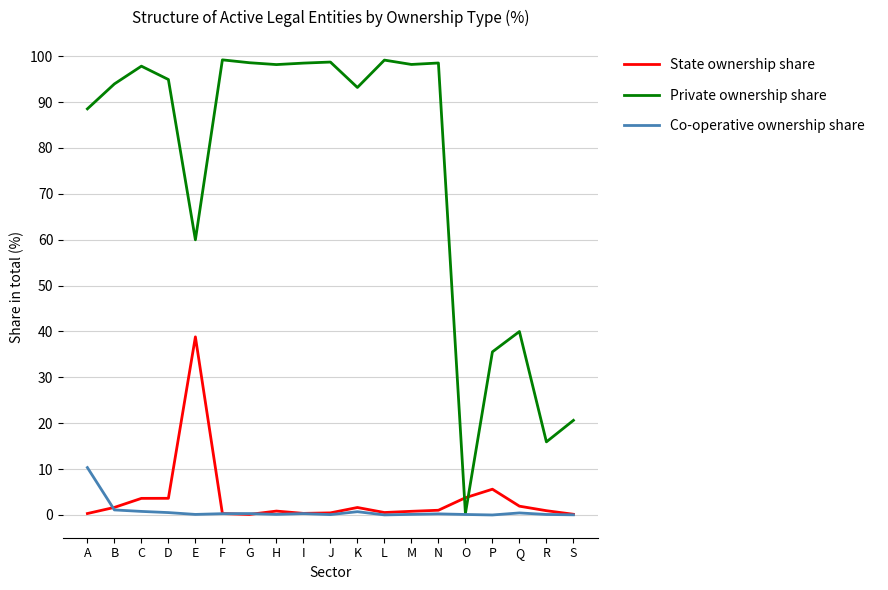

True or false: State ownership share has a value of 0.9 at R.

True